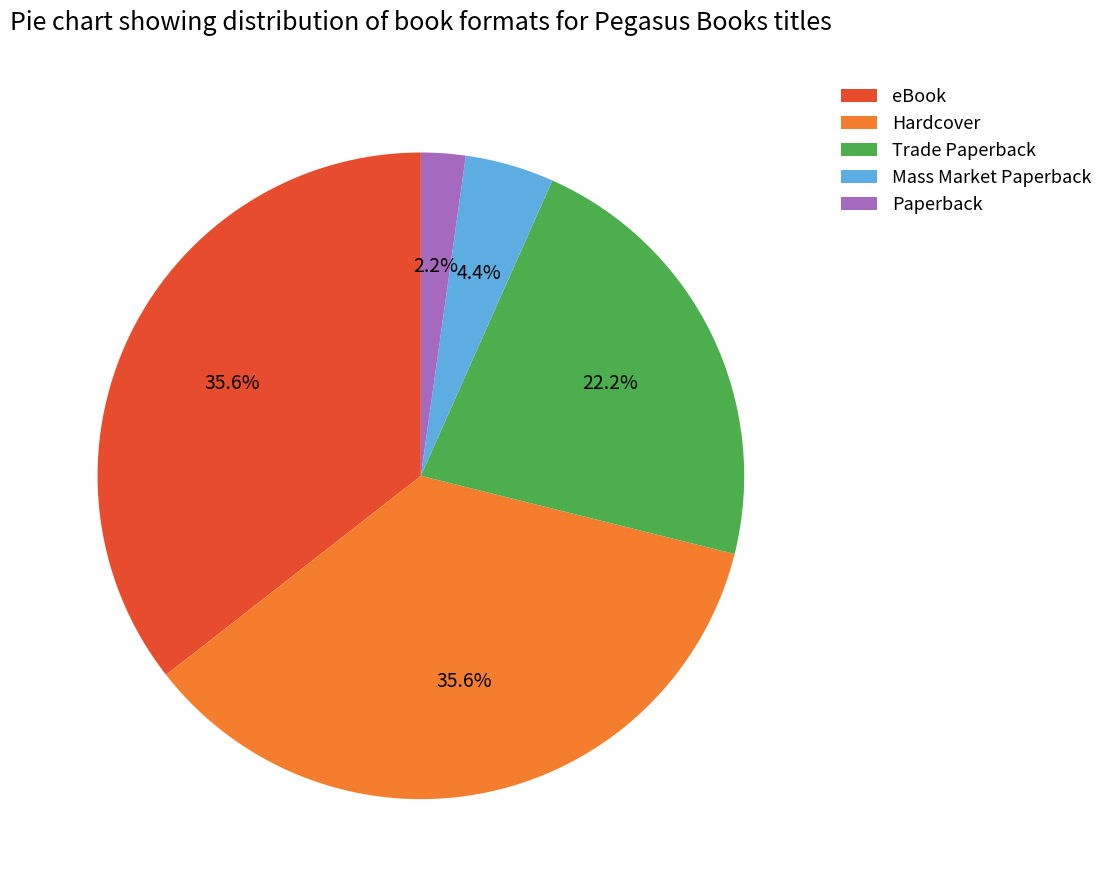

To the nearest percent, what is the difference between the largest and smallest slice percentages?

33%